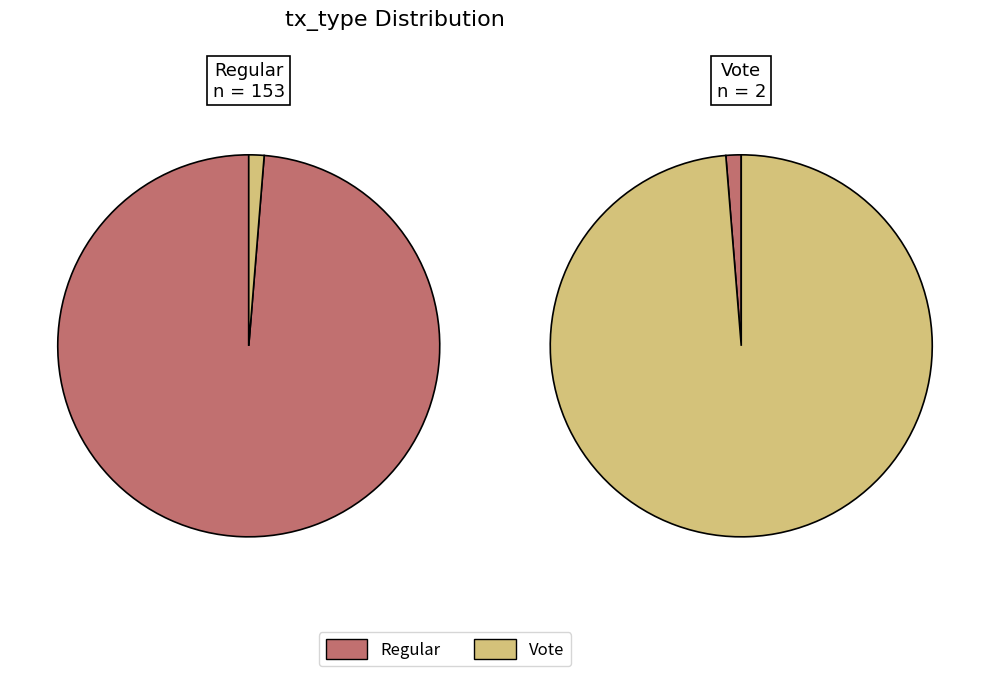

Rank the categories by value from lowest to highest.

Vote, Regular